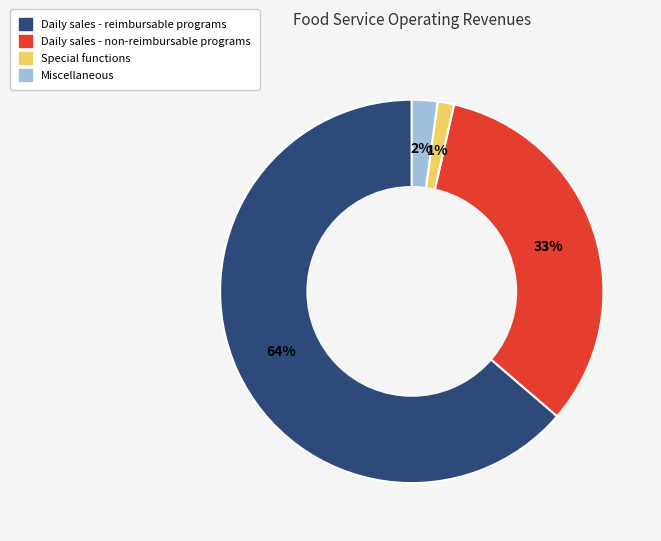

What percentage is the Daily sales - non-reimbursable programs slice, to the nearest percent?

33%